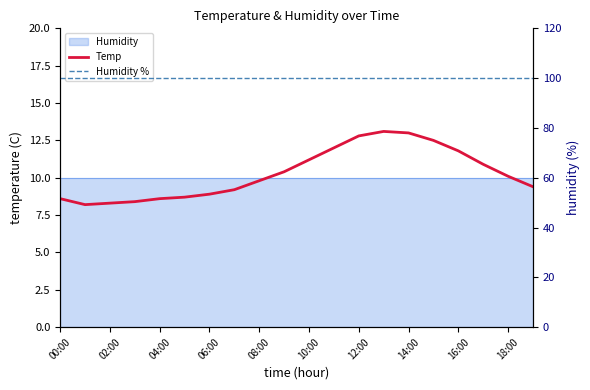

What is the label of the 1st point from the left?

00:00